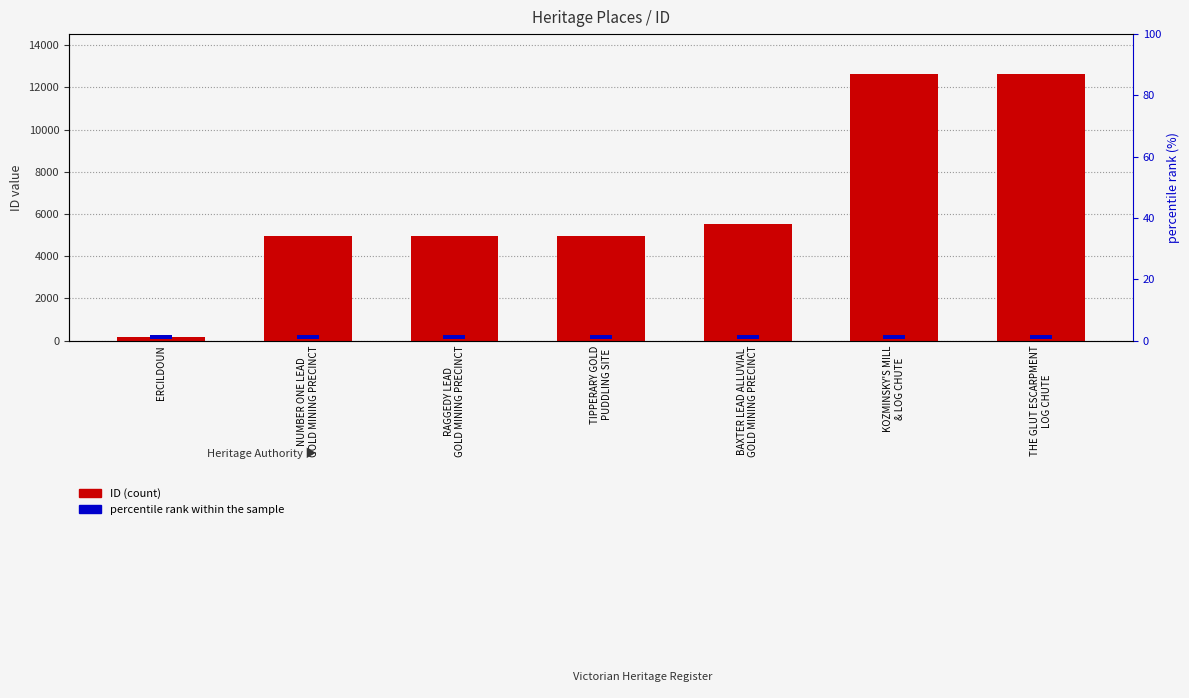

What is the value of the ID (count) bar at the 7th from the left?

12635.0